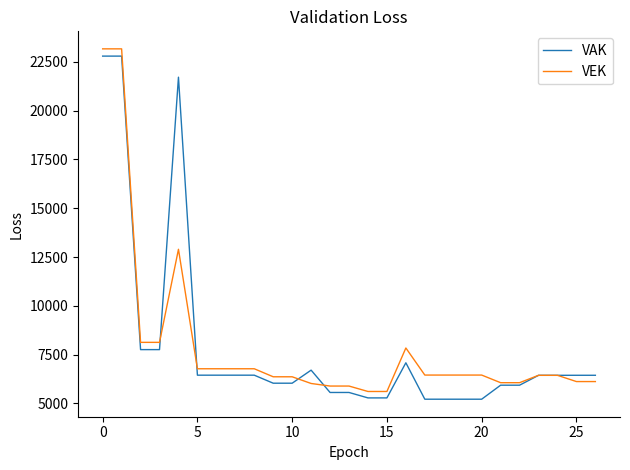

At how many categories does at least one series exceed 10946?

3